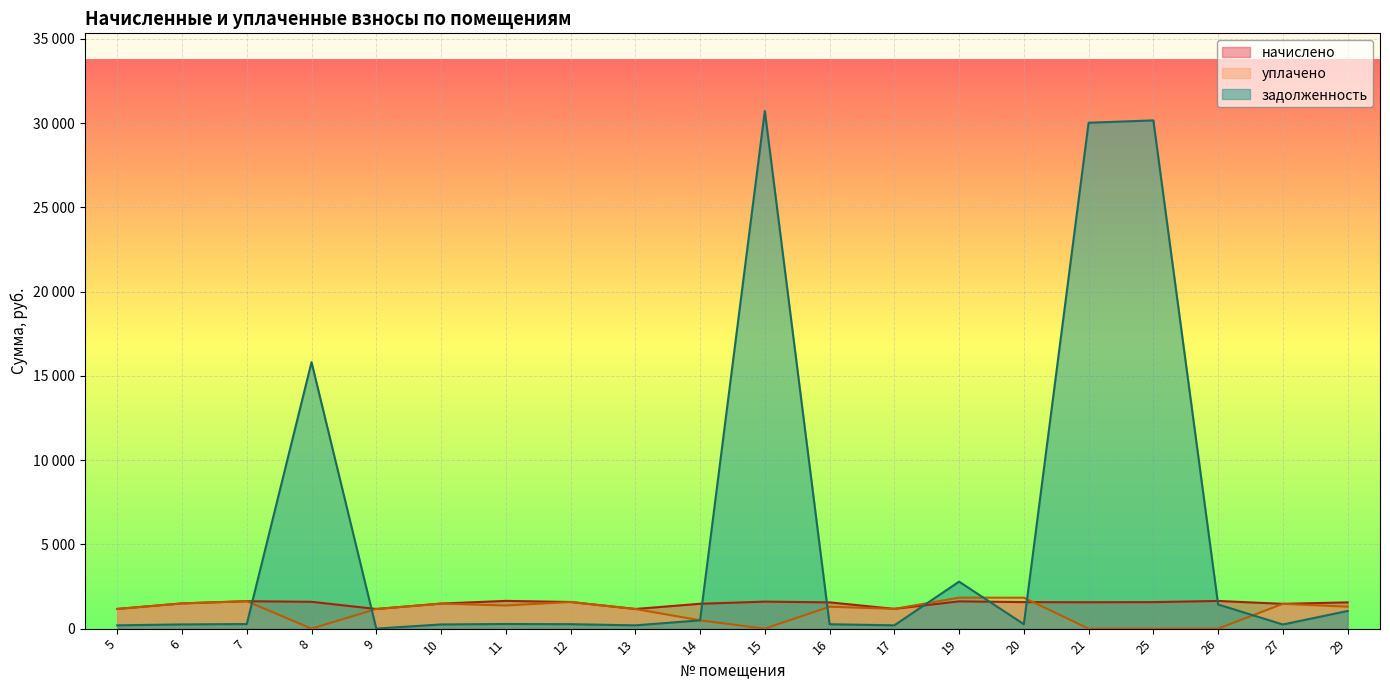

Where does the задолженность series first go above 271?

7